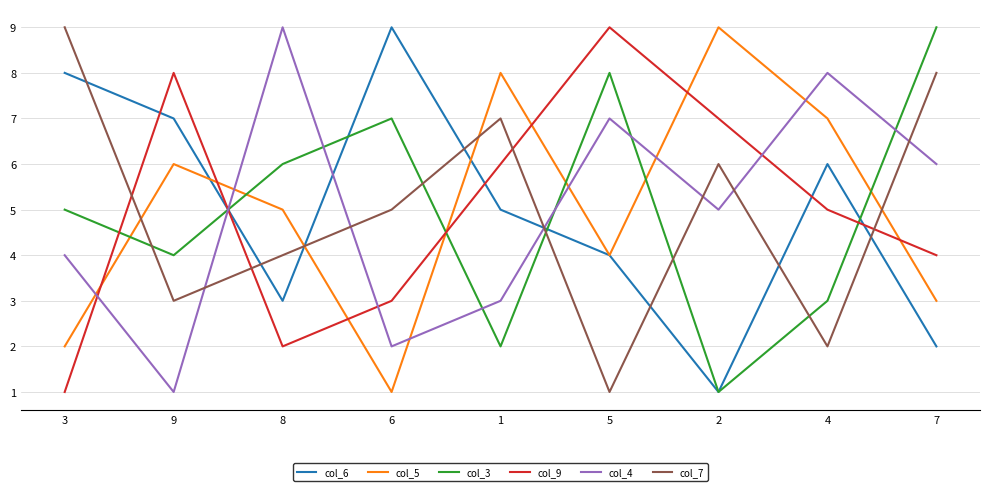

True or false: col_5 and col_6 cross at least once.

True